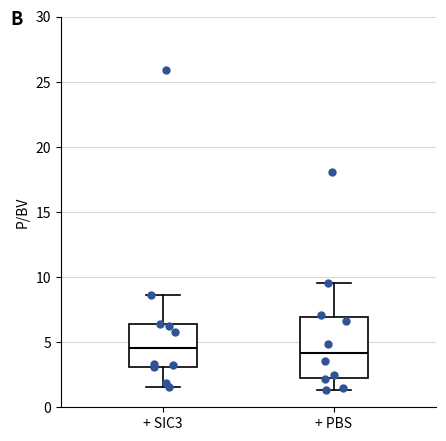

Reading left to right, read every box against the y-axis: the position of its median line, the range the box covers, and the ends of its whiskers. The values are not printed on the chart, so give them approximately, as read against the axis.

+ SIC3: median 4.5, box 3.0 to 6.5, whiskers 1.5 to 8.5
+ PBS: median 4.0, box 2.5 to 7.0, whiskers 1.5 to 9.5